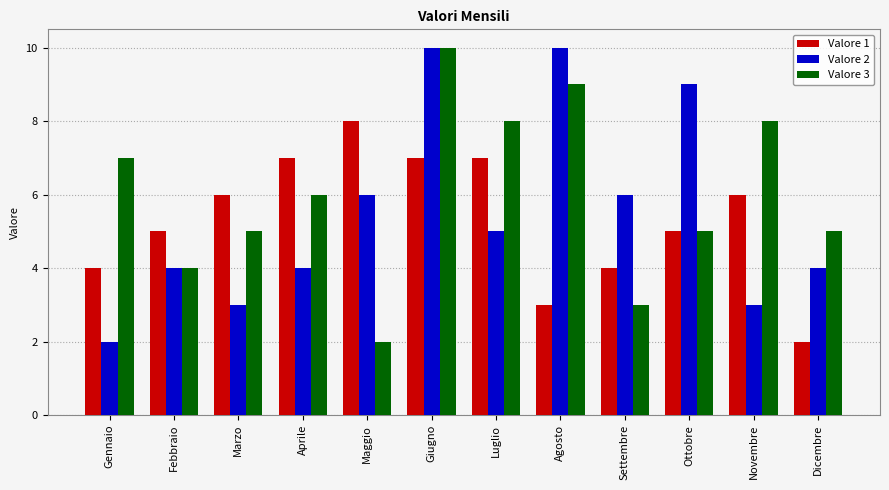

Reading left to right, extract all data points from this chart.

Valore 1: 4	5	6	7	8	7	7	3	4	5	6	2
Valore 2: 2	4	3	4	6	10	5	10	6	9	3	4
Valore 3: 7	4	5	6	2	10	8	9	3	5	8	5